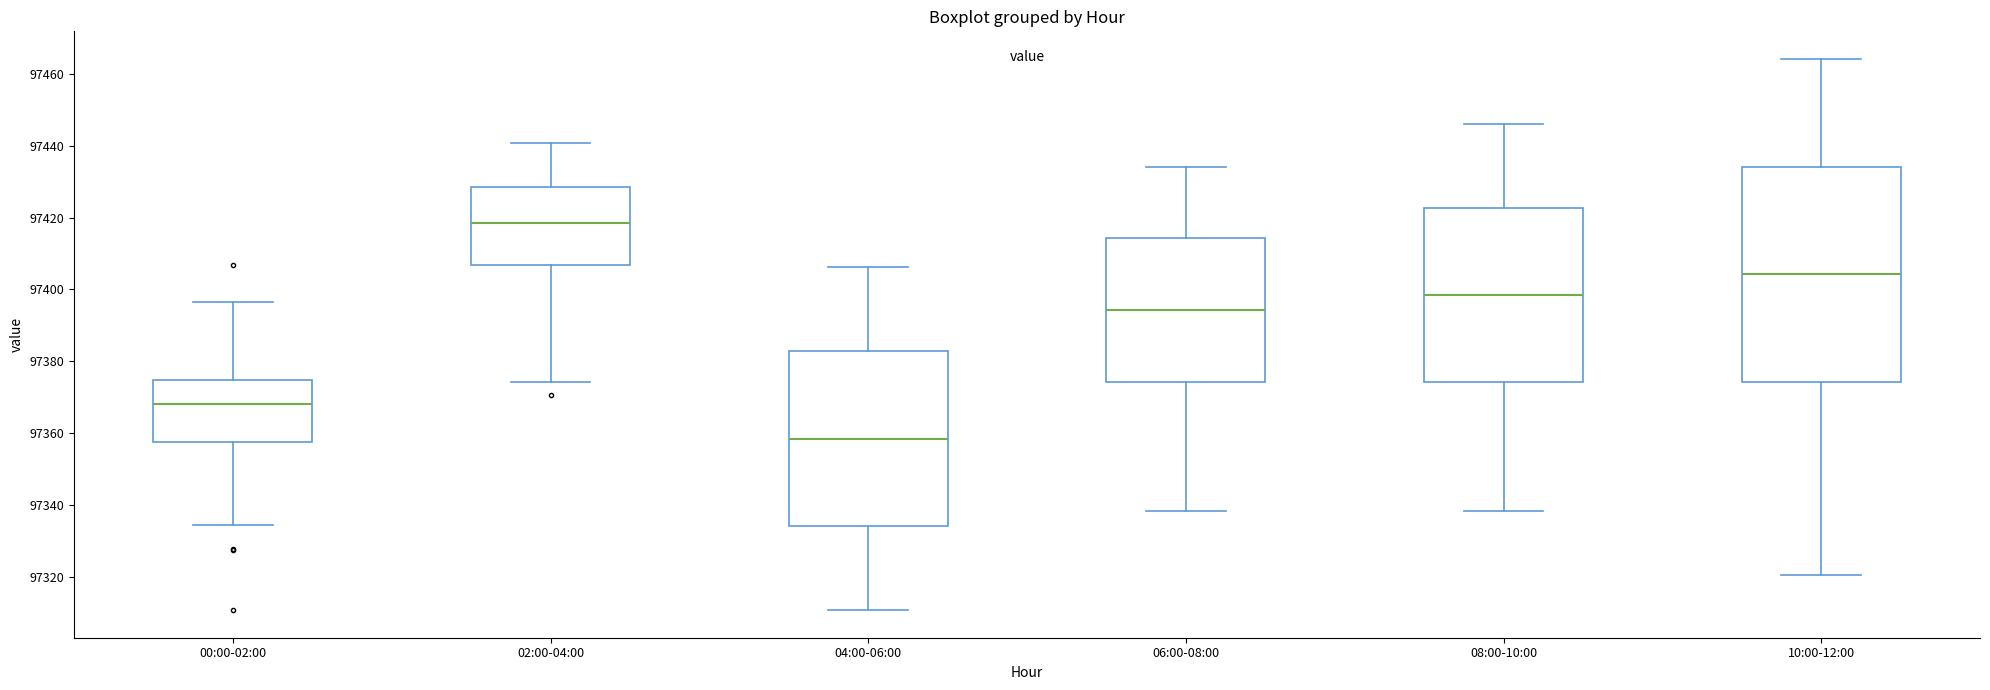

Where is the upper edge of the box for 04:00-06:00 on the y-axis? The values are not printed on the chart, so give them approximately, as read against the axis.

97382